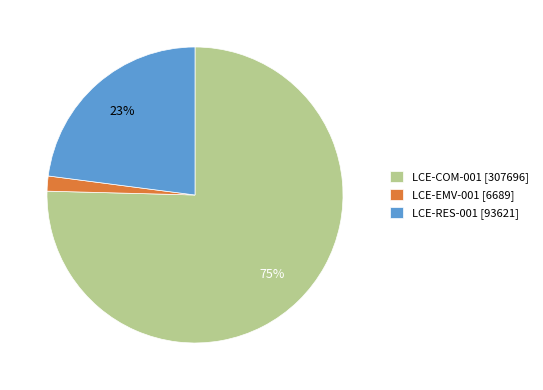

What percentage is the LCE-EMV-001 slice, to the nearest percent?

2%